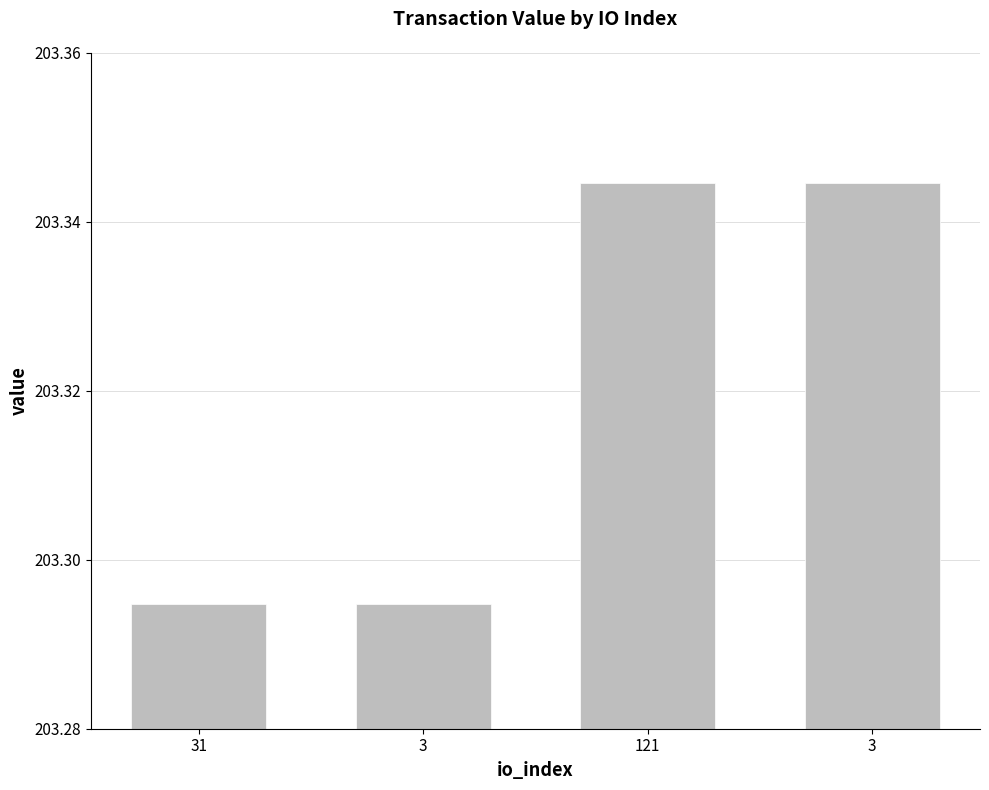

True or false: the data shows 315.2 at 3.

False